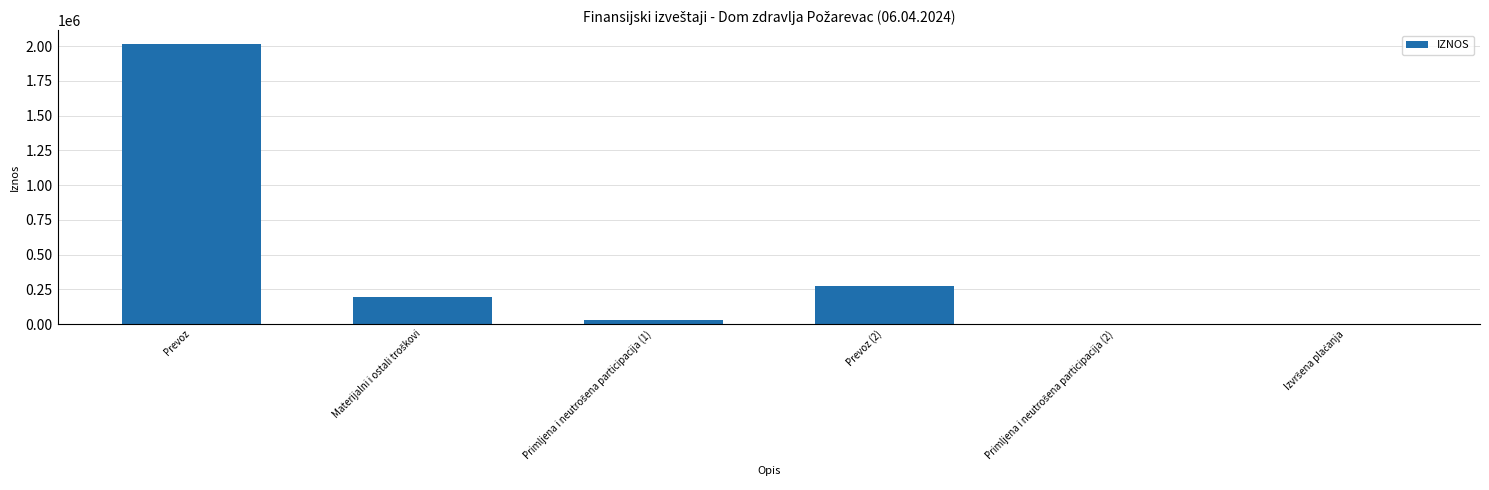

The value at Prevoz (2) is 274592.4. True or false?

True